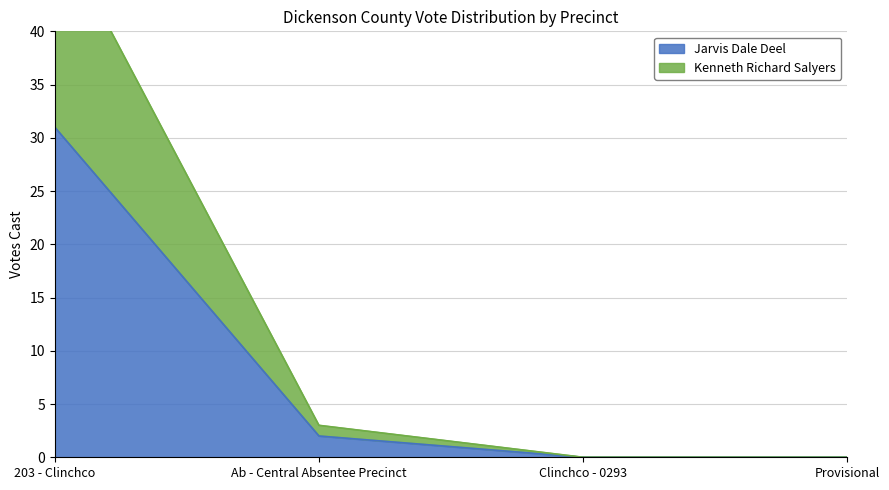

How many values in the Jarvis Dale Deel series exceed 2?

1